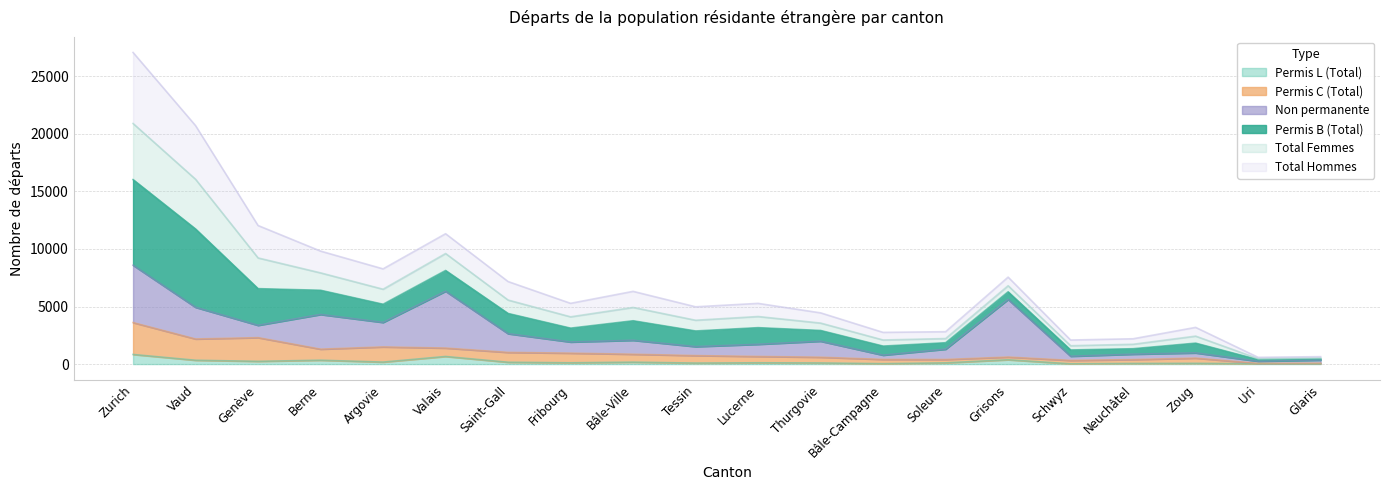

How many lines are shown in the chart?

6